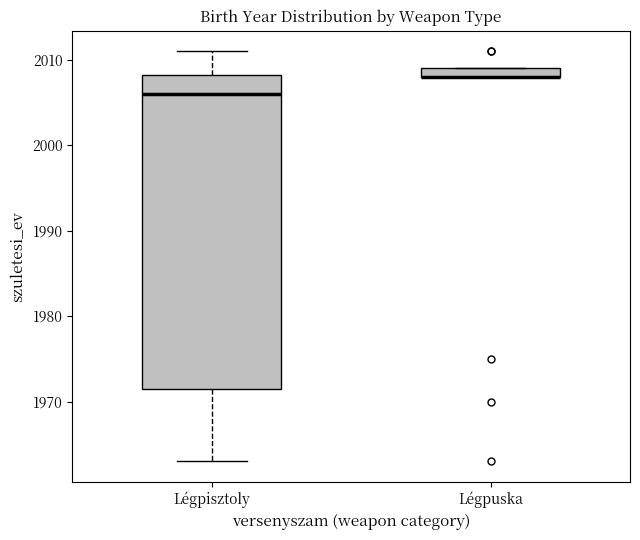

Which box is the tallest, from its lower edge to its upper edge?

Légpisztoly